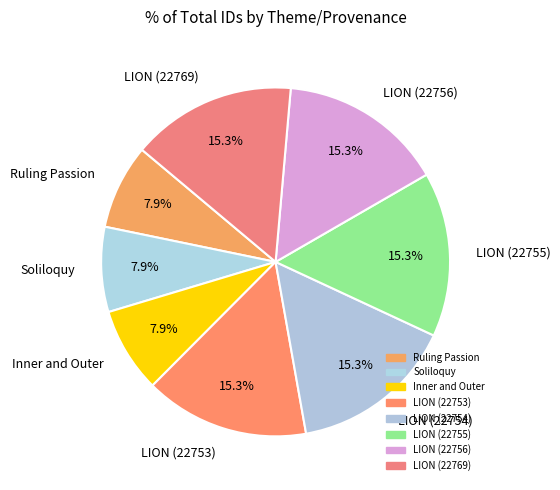

Does LION (22755) represent more than half of the total?

No